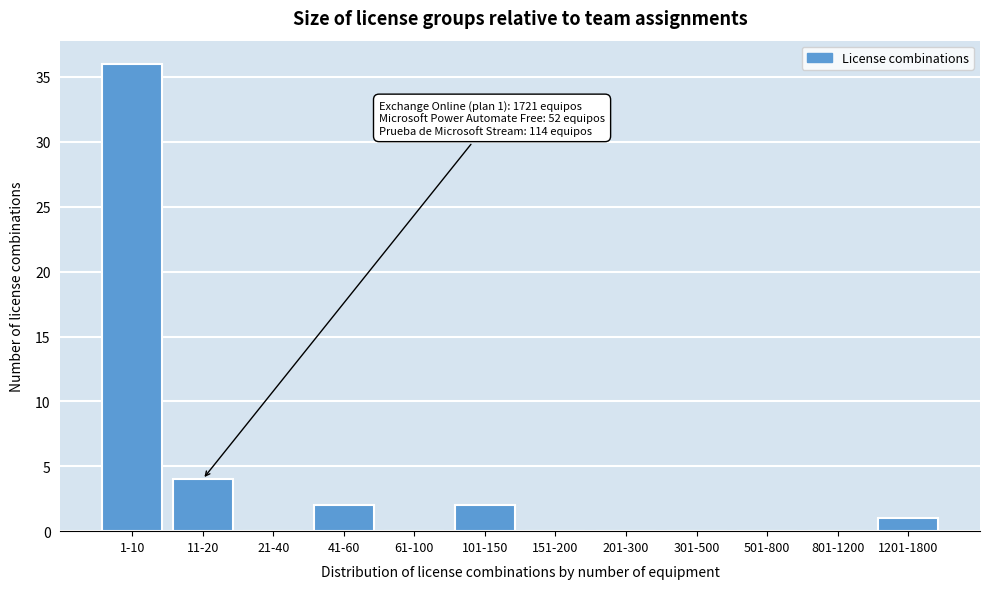

Reading left to right, list all the values displayed in this chart.

1-10=36	11-20=4	21-40=0	41-60=2	61-100=0	101-150=2	151-200=0	201-300=0	301-500=0	501-800=0	801-1200=0	1201-1800=1